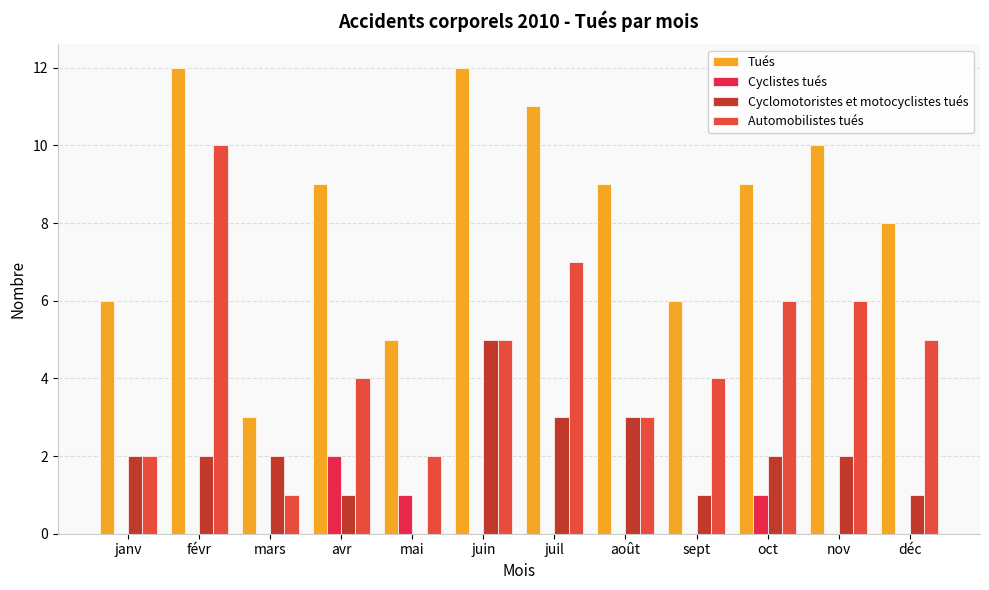

Is the value of Cyclomotoristes et motocyclistes tués at avr greater than the value of Automobilistes tués at août?

No